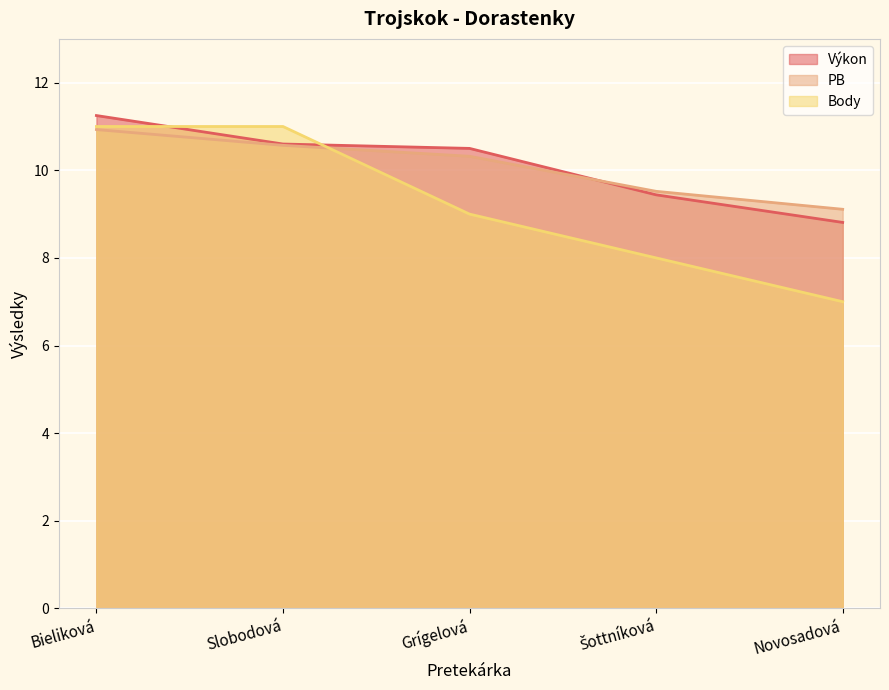

Is the value of Body at Bieliková greater than the value of Výkon at Novosadová?

Yes